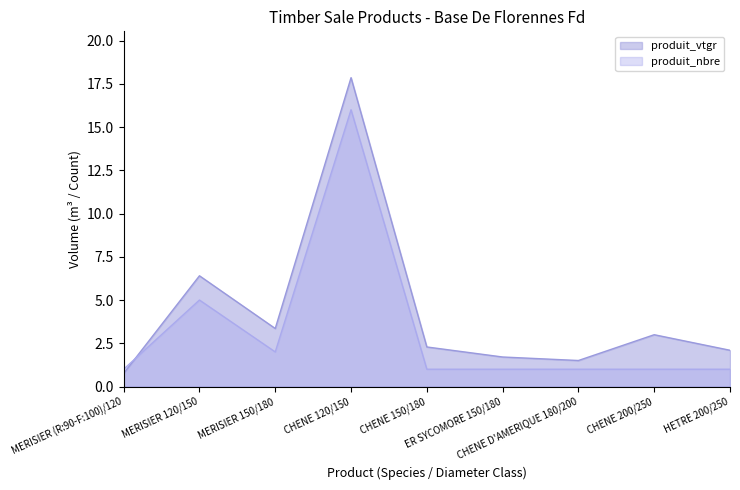

Reading left to right, transcribe all the data shown in this chart.

produit_vtgr: 0.8	6.4	3.4	17.9	2.3	1.7	1.5	3.0	2.1
produit_nbre: 1.0	5.0	2.0	16.0	1.0	1.0	1.0	1.0	1.0